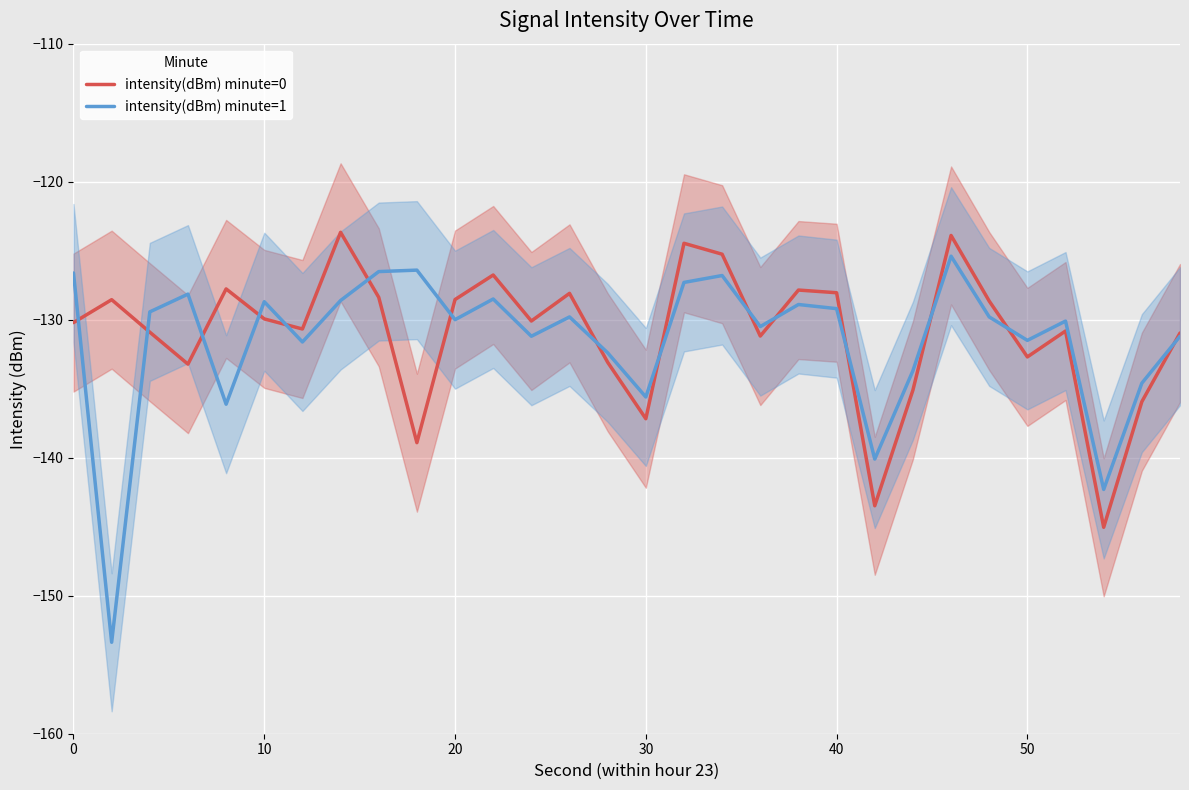

Is it true that intensity(dBm) minute=1 equals -173.0 at 10?

False